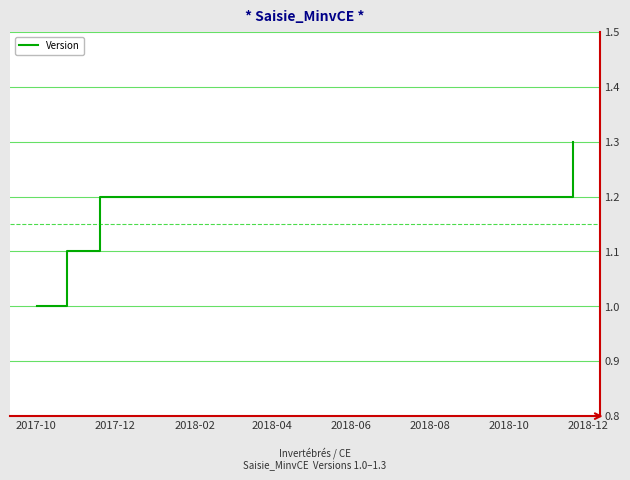

Does the chart have visible grid lines?

Yes